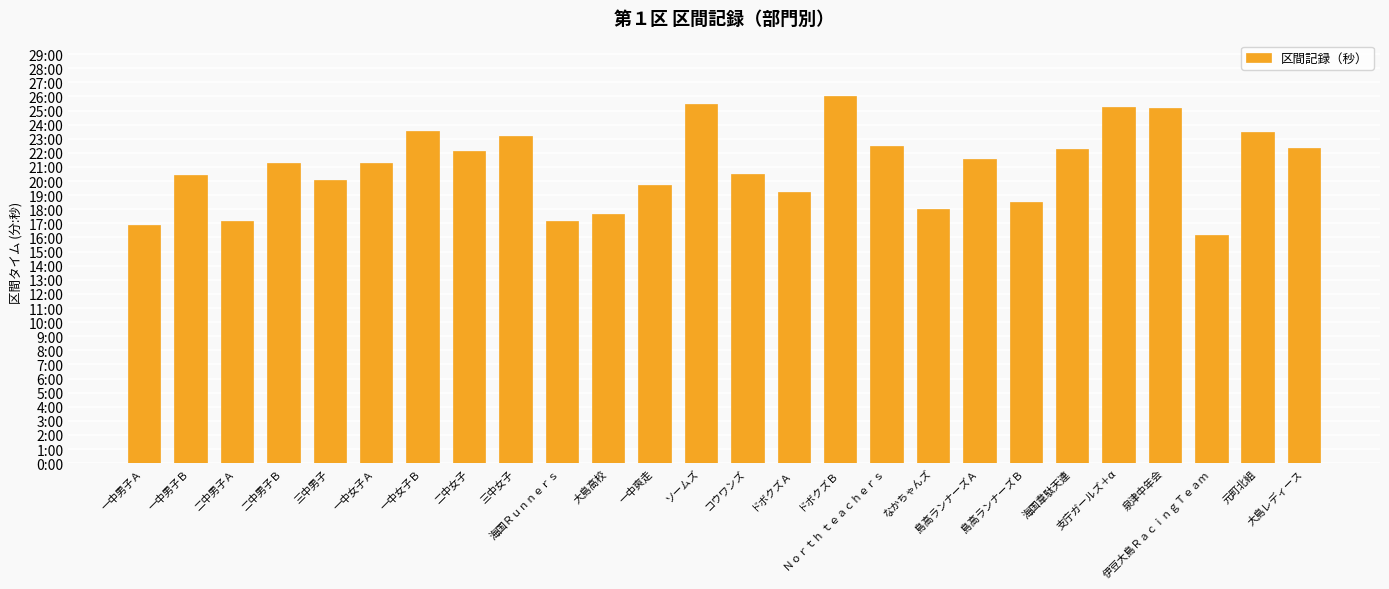

Are the bars horizontal?

No